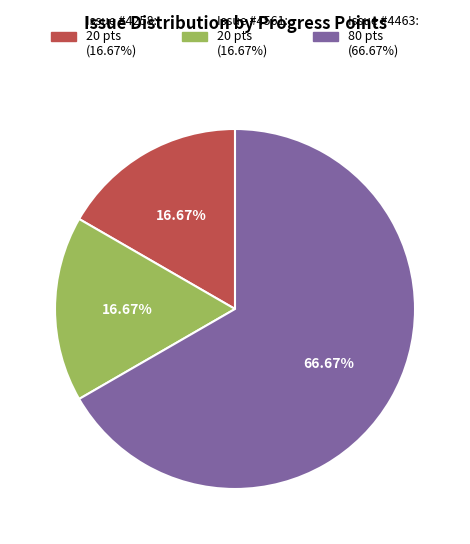

Is there any slice that represents more than half of the pie?

Yes